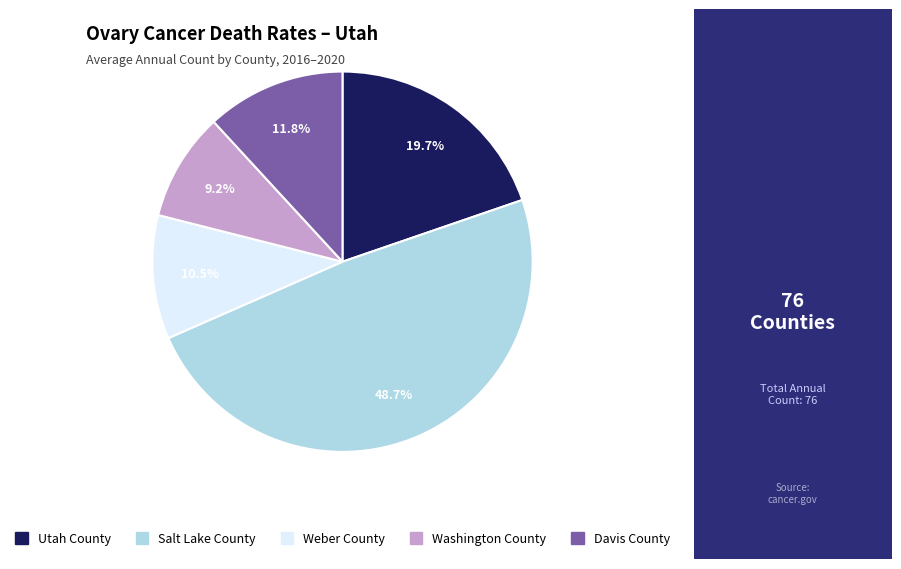

Rank the categories by value from highest to lowest.

Salt Lake County, Utah County, Davis County, Weber County, Washington County